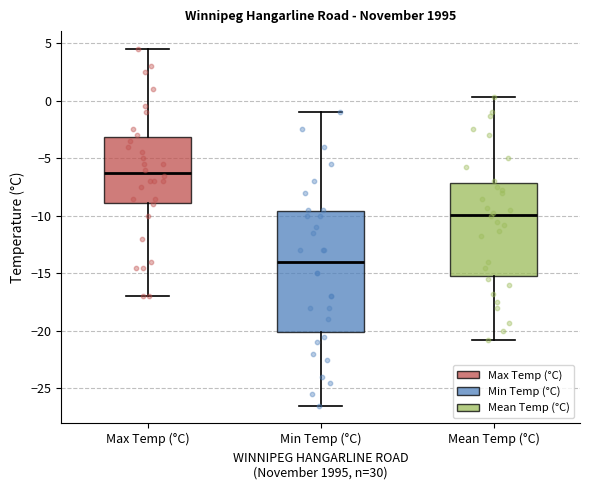

Reading left to right, read every box against the y-axis: the position of its median line, the range the box covers, and the ends of its whiskers. The values are not printed on the chart, so give them approximately, as read against the axis.

Max Temp (°C): median -6.0, box -9.0 to -3.0, whiskers -17.0 to 4.5
Min Temp (°C): median -14.0, box -20.0 to -9.5, whiskers -26.5 to -1.0
Mean Temp (°C): median -10.0, box -15.0 to -7.0, whiskers -21.0 to 0.5